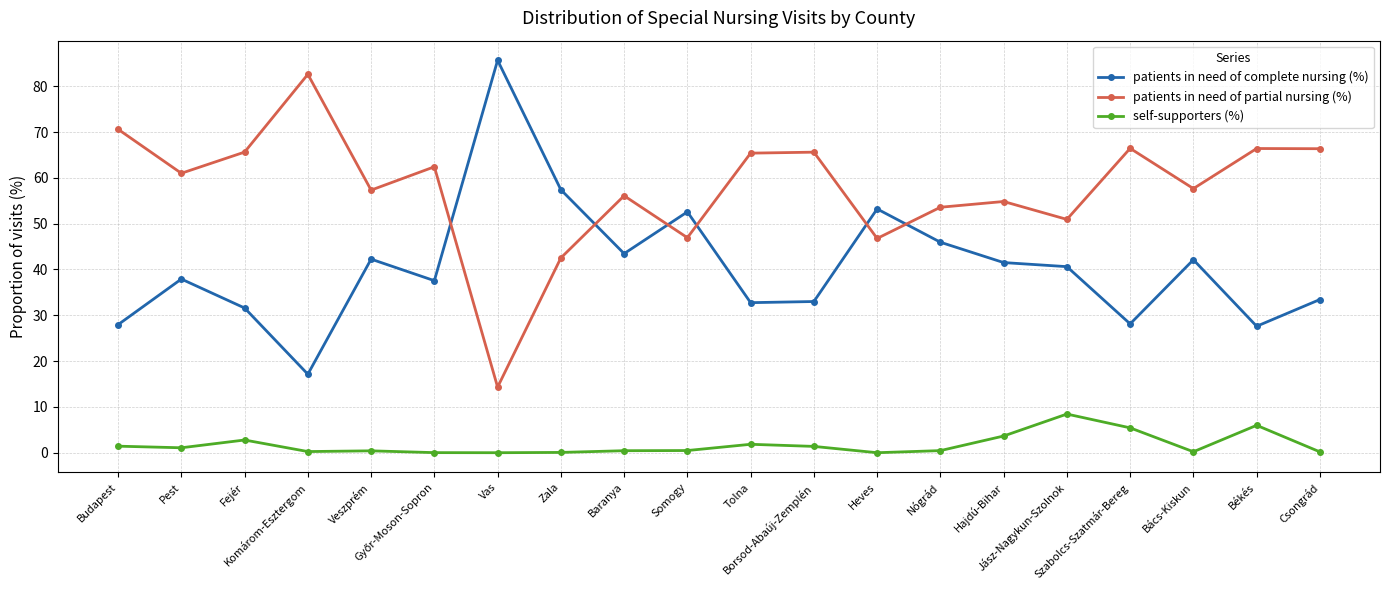

Which series has the largest total across all categories?

patients in need of partial nursing (%)